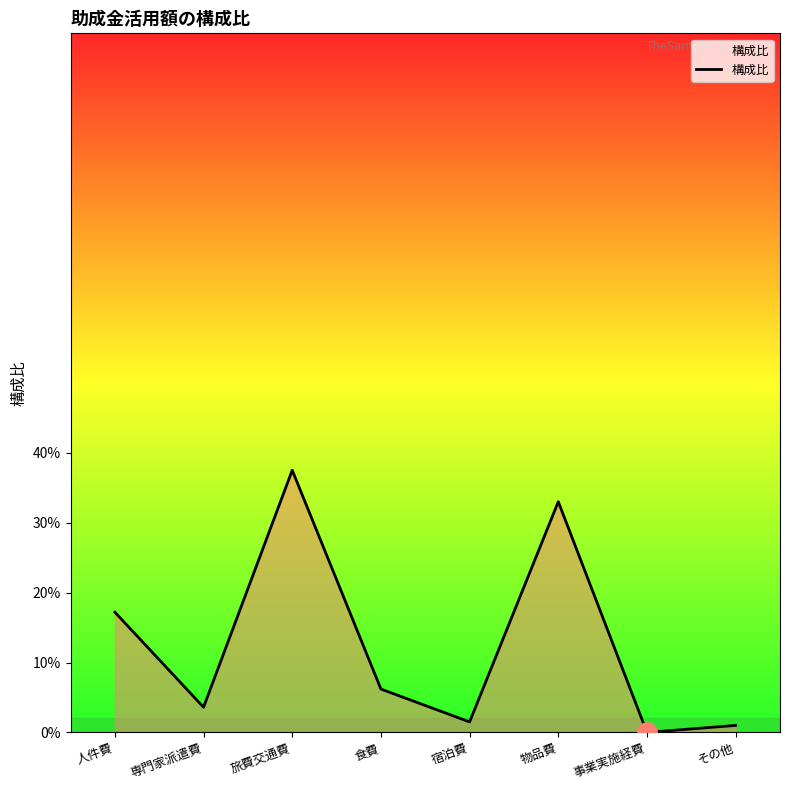

How many interior local valleys (lower than both neighbors) does the data have?

3